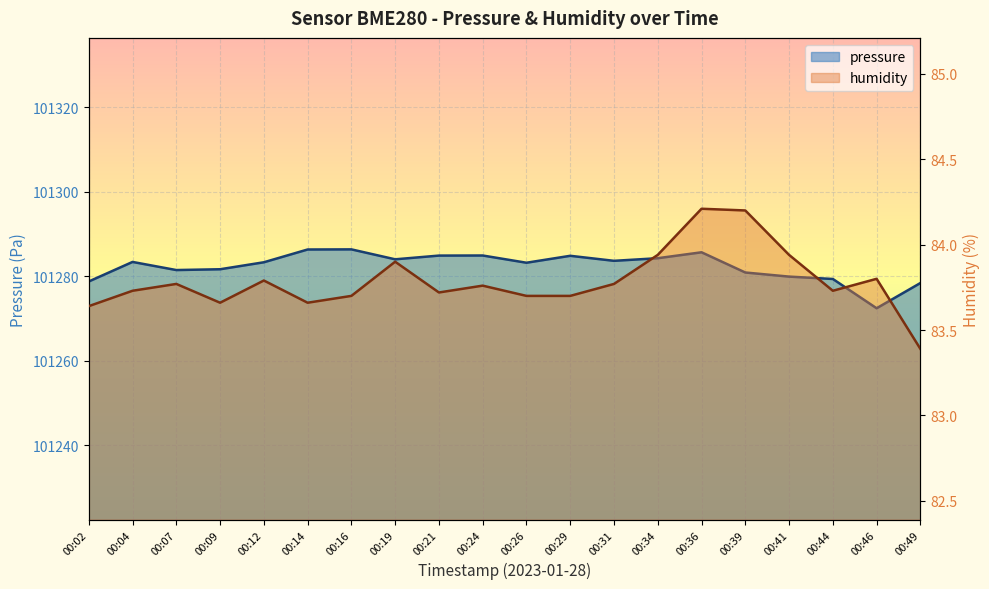

Reading left to right, extract all data points from this chart.

pressure: 101278.8	101283.4	101281.5	101281.7	101283.3	101286.3	101286.4	101284.0	101284.9	101284.9	101283.2	101284.8	101283.6	101284.3	101285.7	101280.9	101279.9	101279.4	101272.4	101278.4
humidity: 83.6	83.7	83.8	83.7	83.8	83.7	83.7	83.9	83.7	83.8	83.7	83.7	83.8	83.9	84.2	84.2	83.9	83.7	83.8	83.4